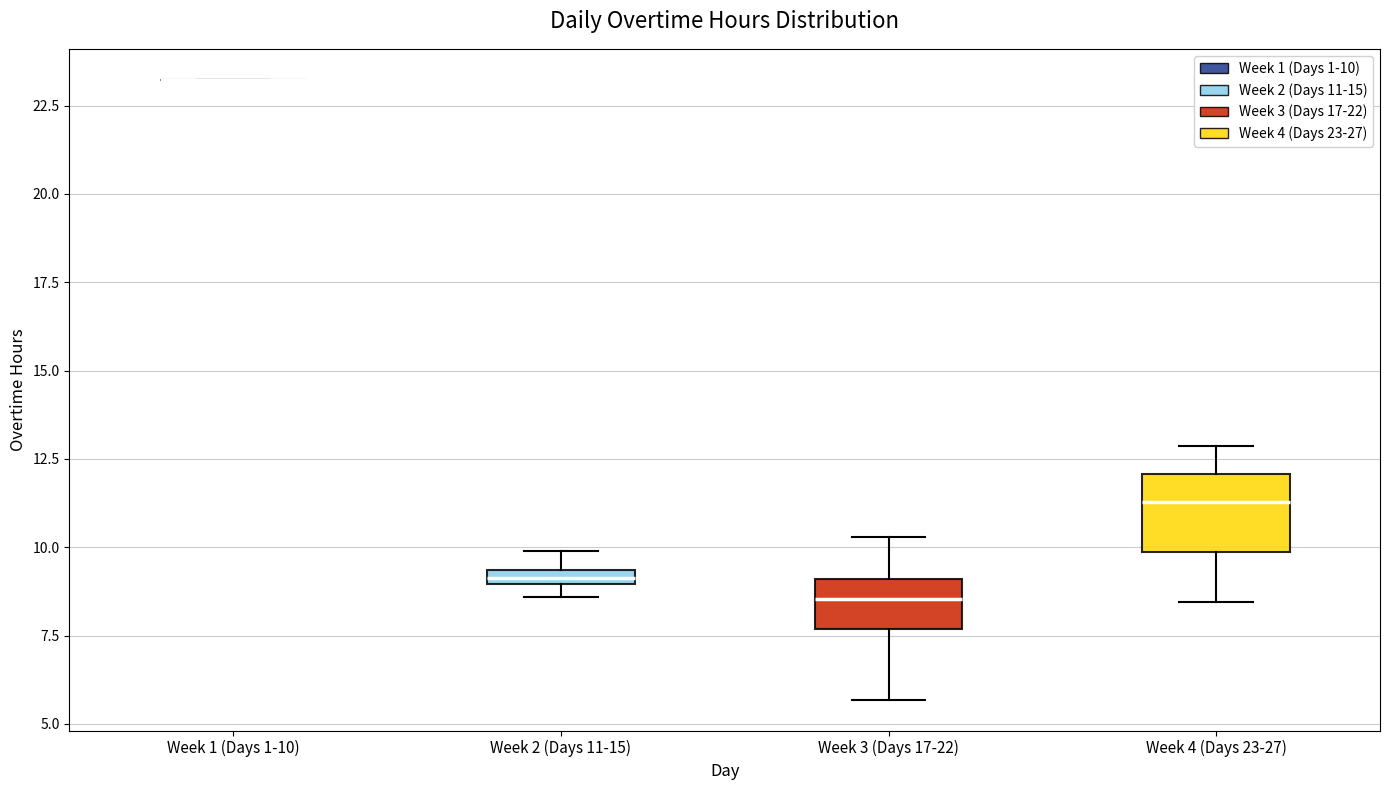

Where is the lower edge of the box for Week 4 (Days 23-27) on the y-axis? The values are not printed on the chart, so give them approximately, as read against the axis.

10.0